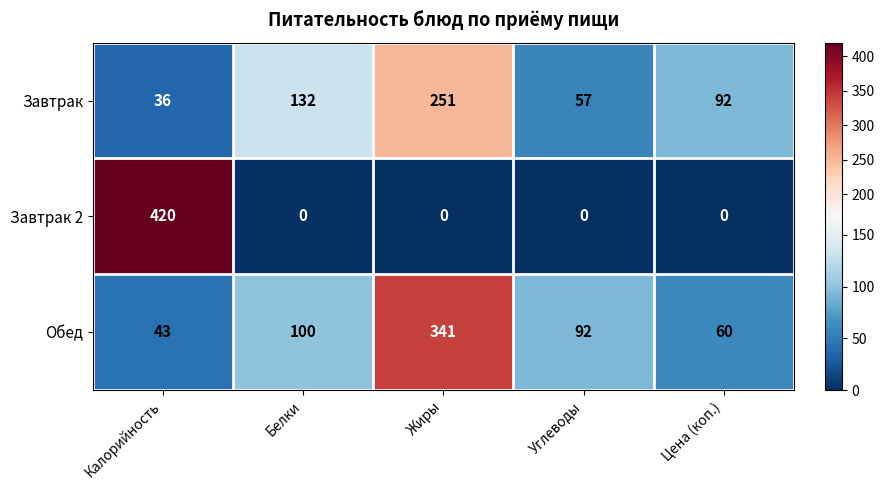

What is the average value of the Завтрак 2 series?

84